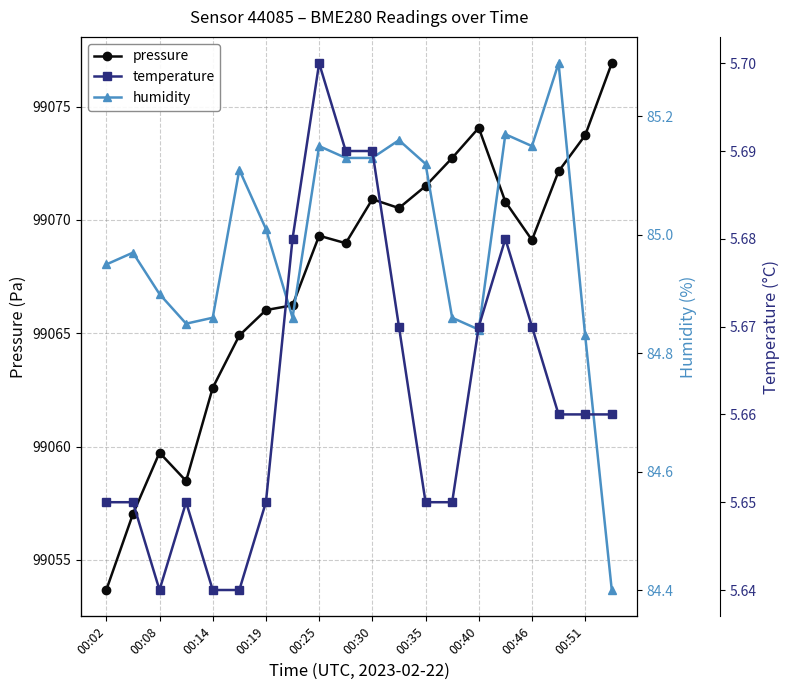

How many temperature values are between 5 and 6?

20